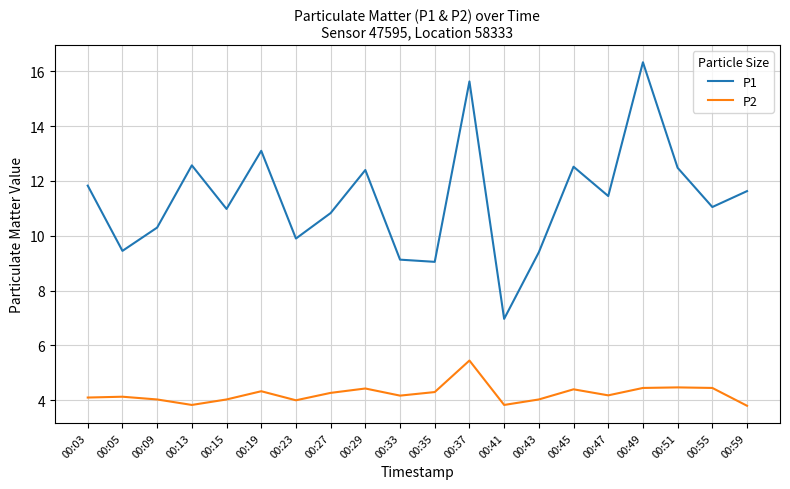

True or false: P1 has more than 2 interior local peaks.

True